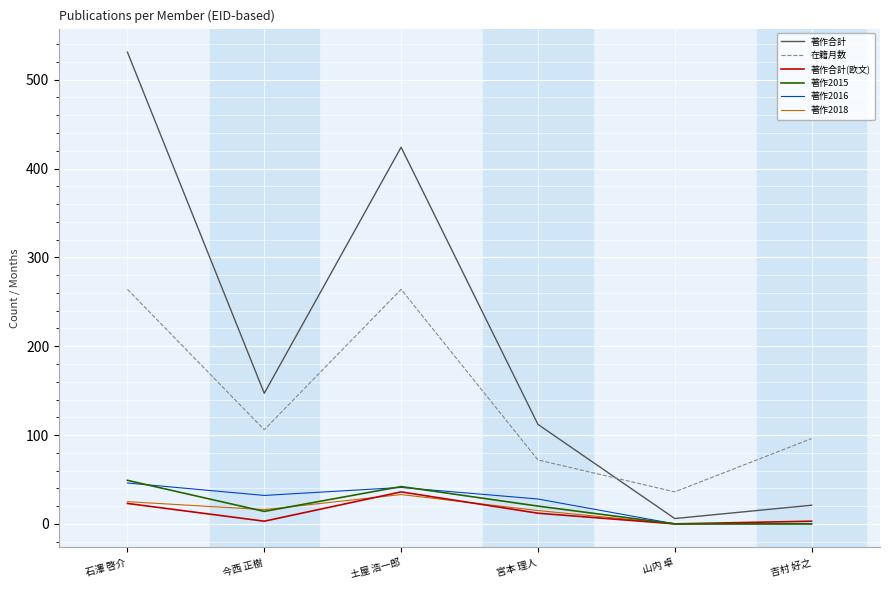

True or false: 著作2018 has a value of 0 at 山内 卓.

True